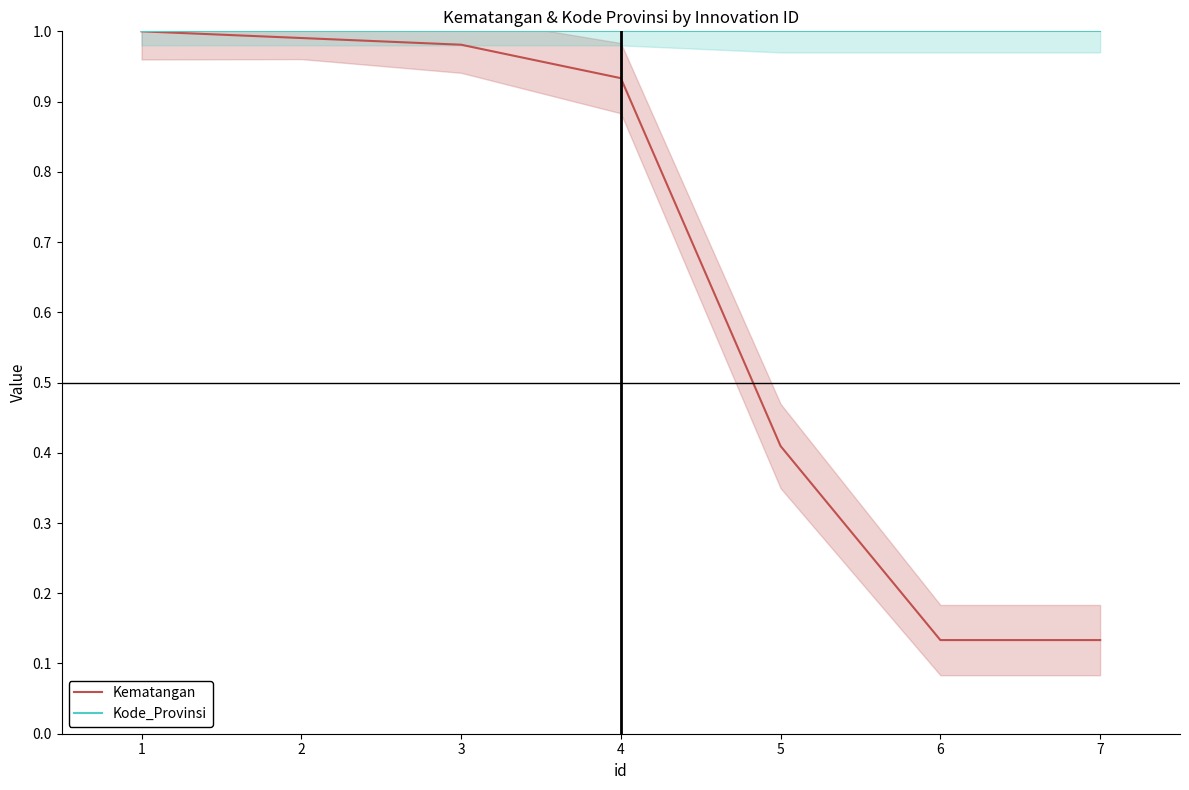

What is the value of the Kode_Provinsi point at the 3rd from the left?

1.0